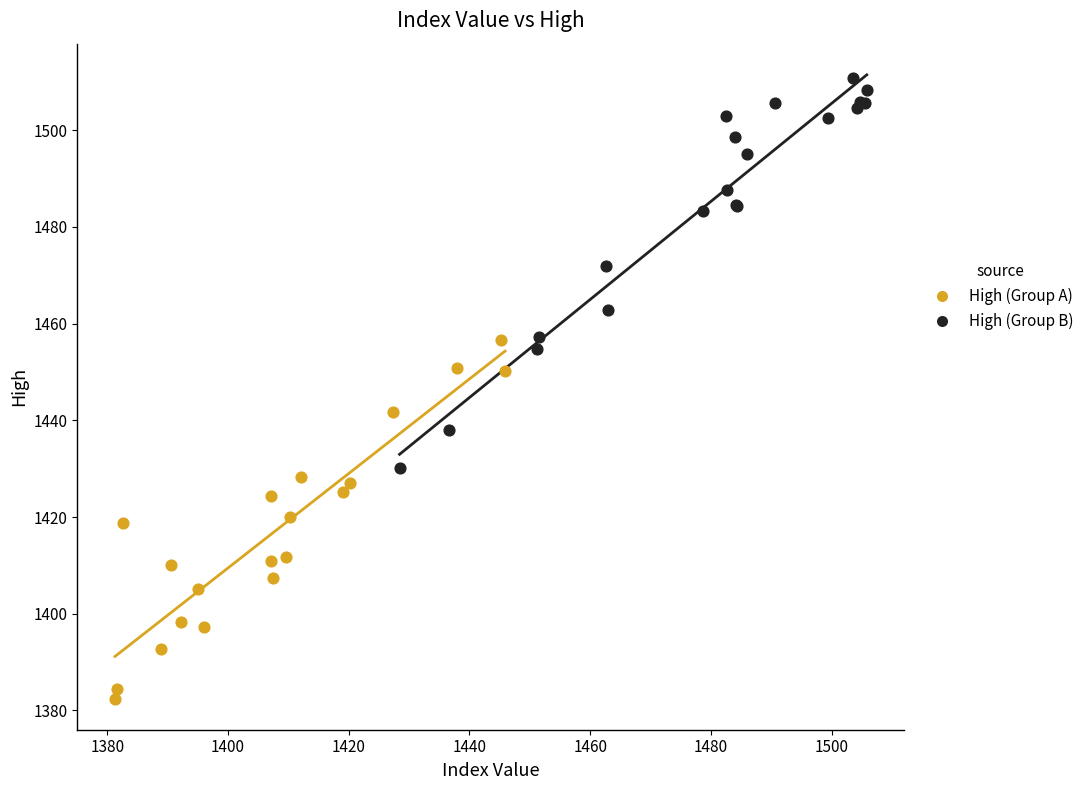

Which series reaches the maximum Y coordinate?

High (Group B)